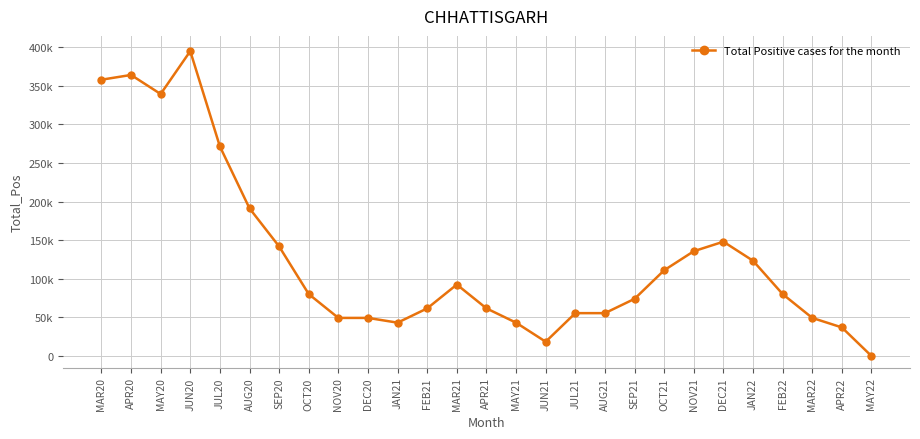

What is the difference between the values at JUN20 and NOV21?

259218.8